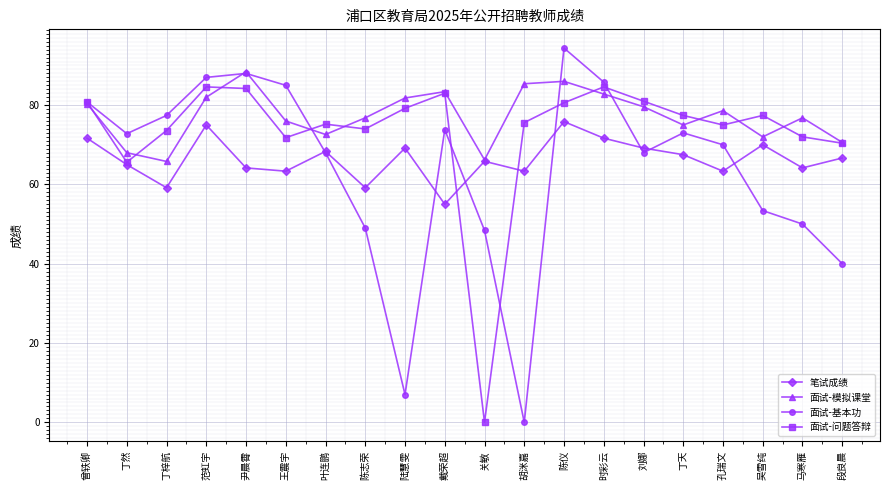

True or false: 面试-问题答辩 has a value of 20.1 at 段良晨.

False